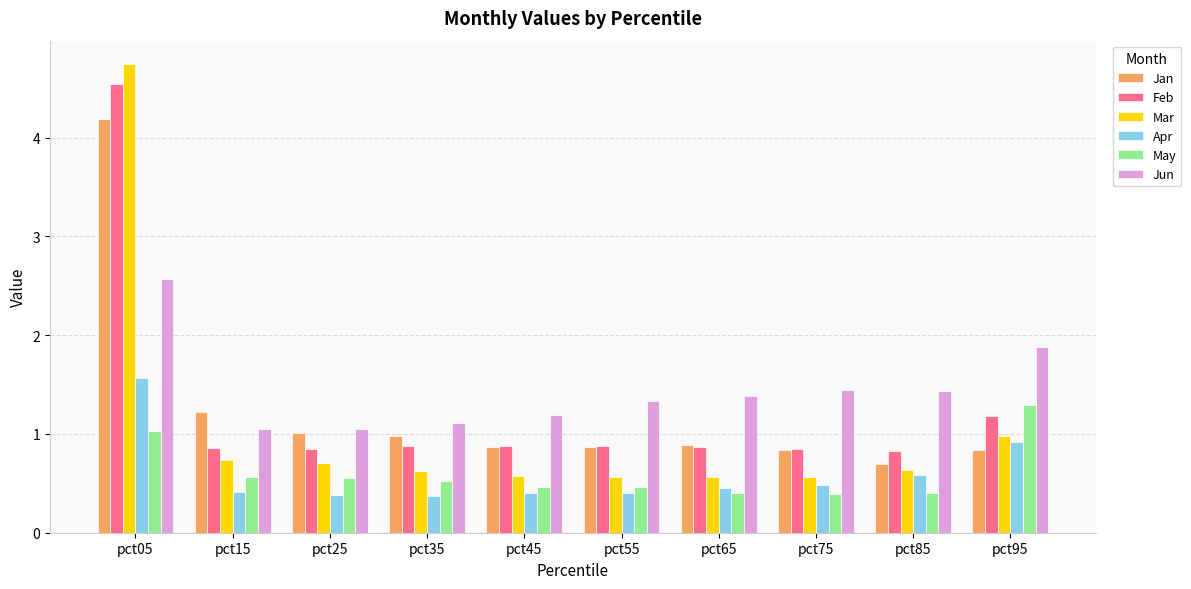

Which series has the widest spread of values?

Mar